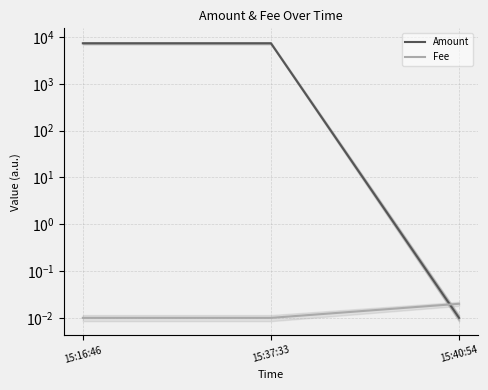

Is it true that Amount equals 0.0 at 15:40:54?

False